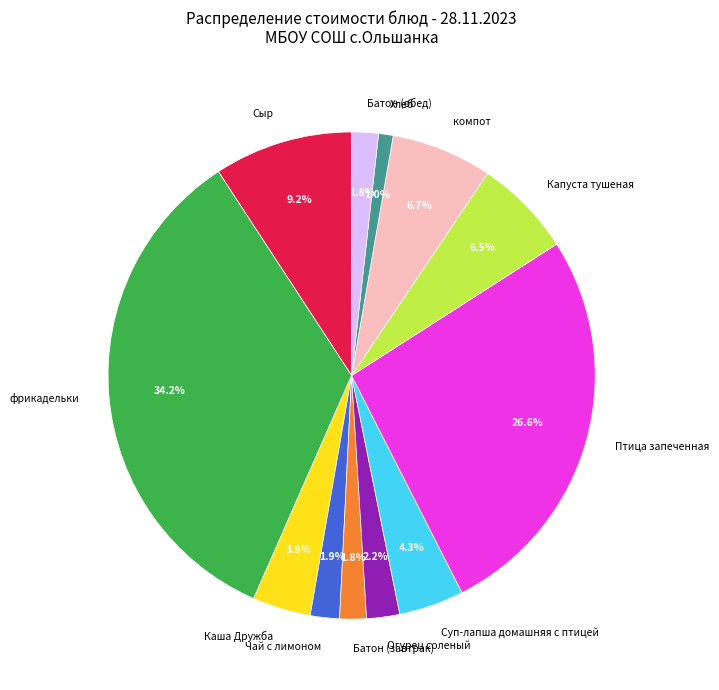

What is the smallest slice in the pie chart?

Хлеб